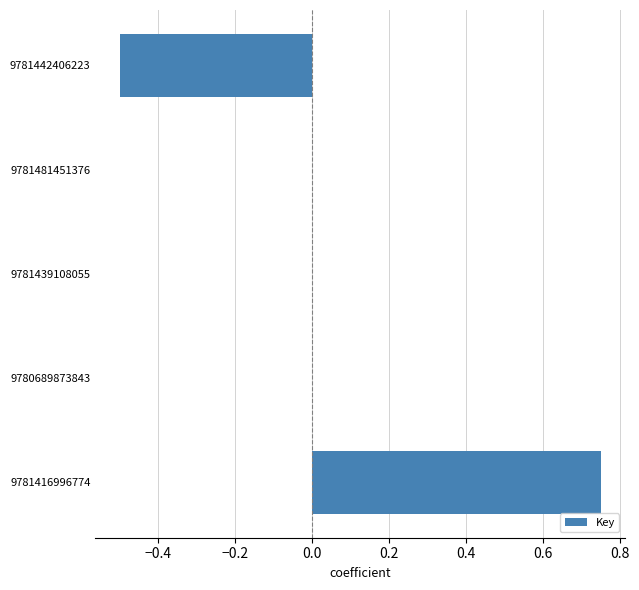

At which category does the chart reach its peak across all series?

9781416996774